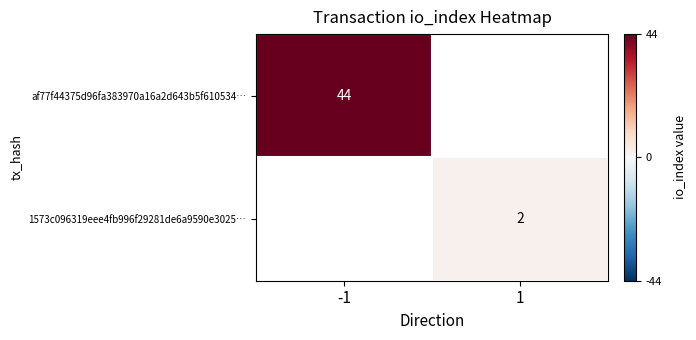

What is the smallest value displayed?

2.0